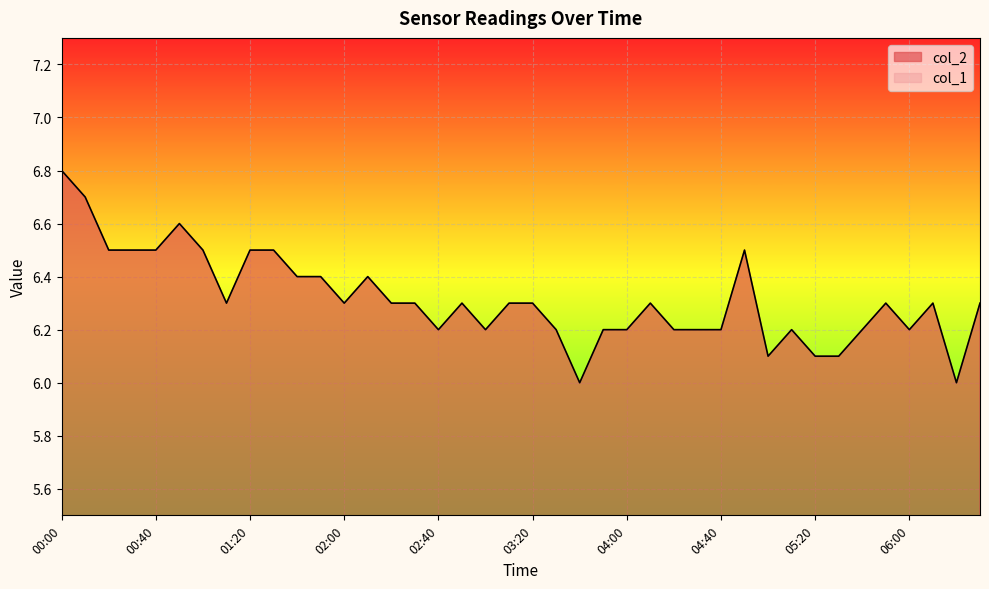

Reading left to right, list all the values displayed in this chart.

6.8	6.7	6.5	6.5	6.5	6.6	6.5	6.3	6.5	6.5	6.4	6.4	6.3	6.4	6.3	6.3	6.2	6.3	6.2	6.3	6.3	6.2	6.0	6.2	6.2	6.3	6.2	6.2	6.2	6.5	6.1	6.2	6.1	6.1	6.2	6.3	6.2	6.3	6.0	6.3